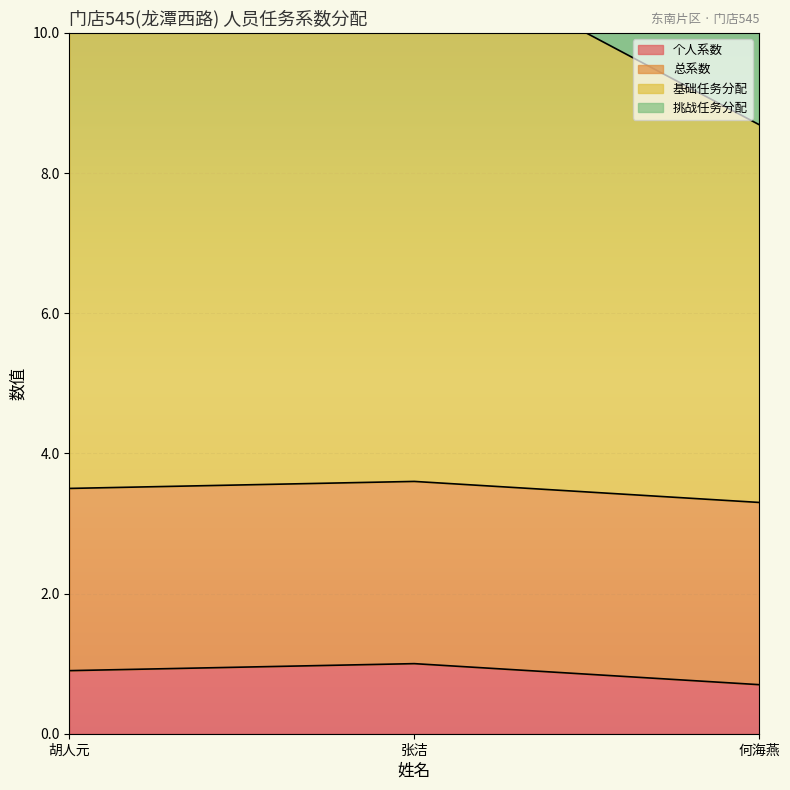

Between 胡人元 and 何海燕, which series saw the biggest shift?

挑战任务分配